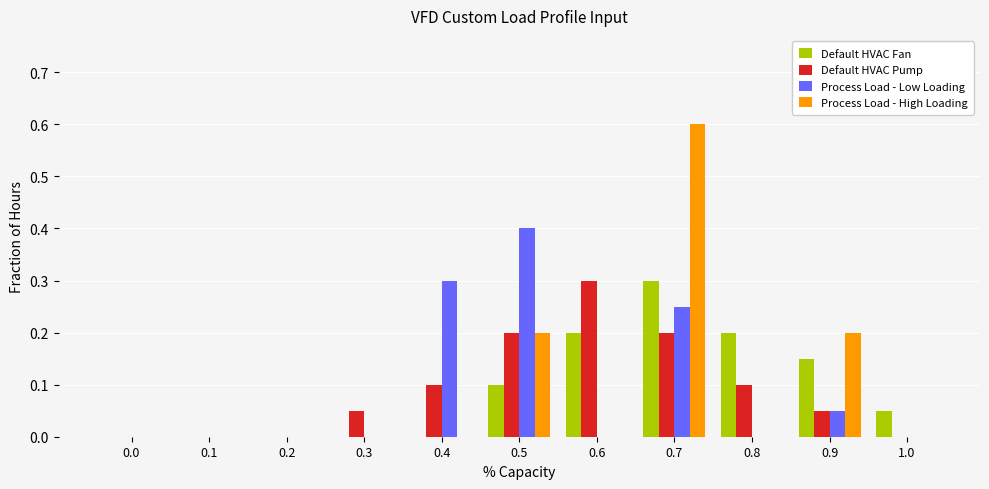

Which category has the highest value in the Default HVAC Fan series?

0.7